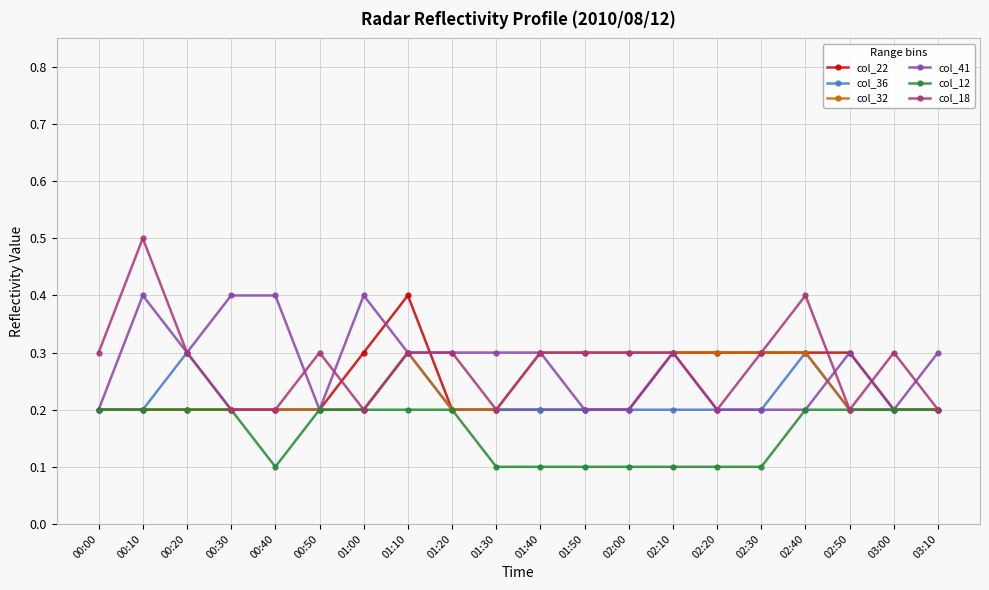

What is the label of the 20th point from the right?

00:00